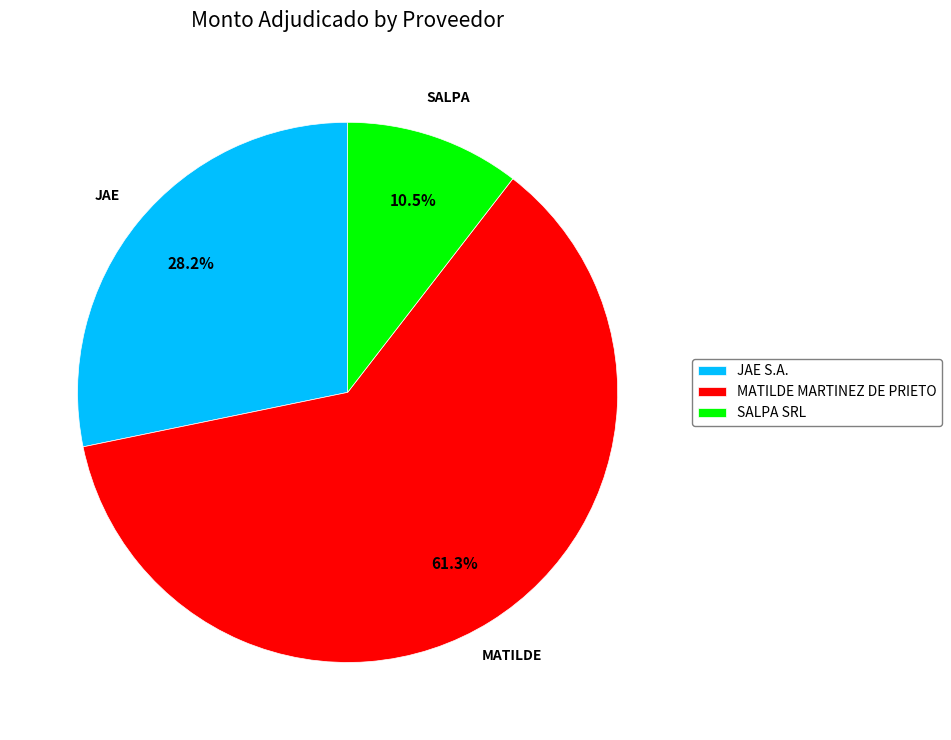

Rank the categories by value from lowest to highest.

SALPA SRL, JAE S.A., MATILDE MARTINEZ DE PRIETO